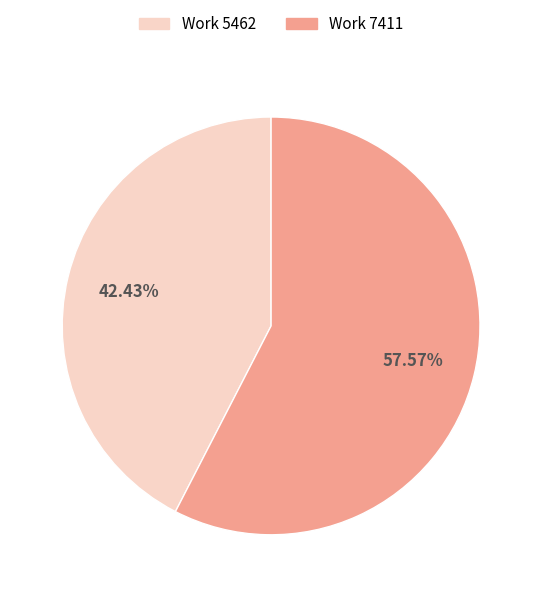

How many slices are in this pie chart?

2